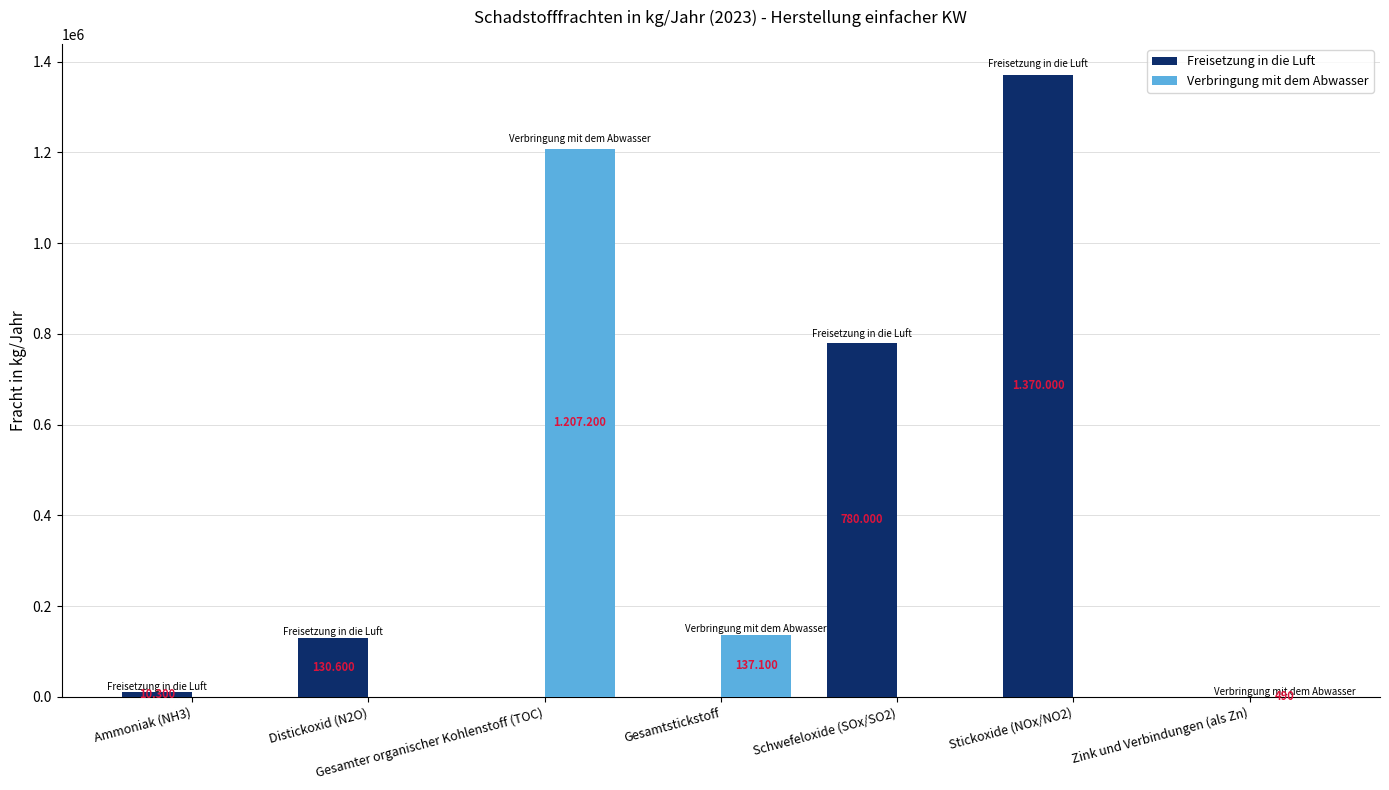

Which series has the largest total across all categories?

Freisetzung in die Luft